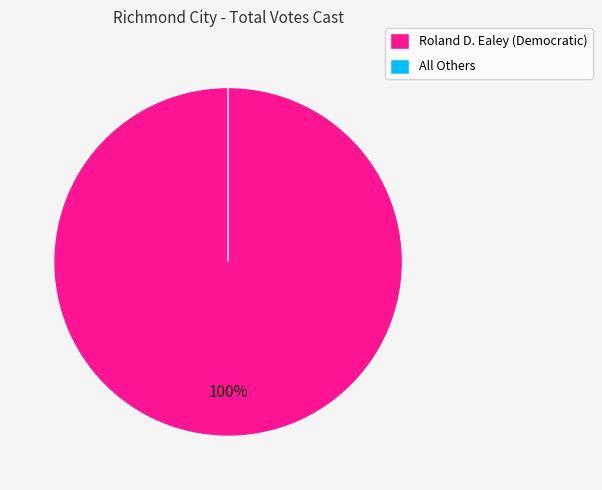

What percentage is the Roland D. Ealey (Democratic) slice, to the nearest percent?

100%